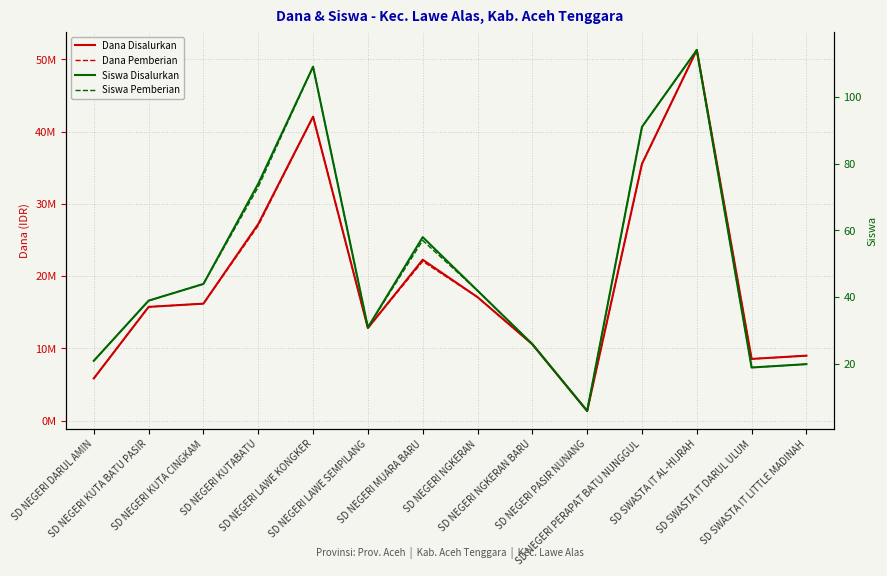

What is the average value of the Dana Pemberian series?

19655357